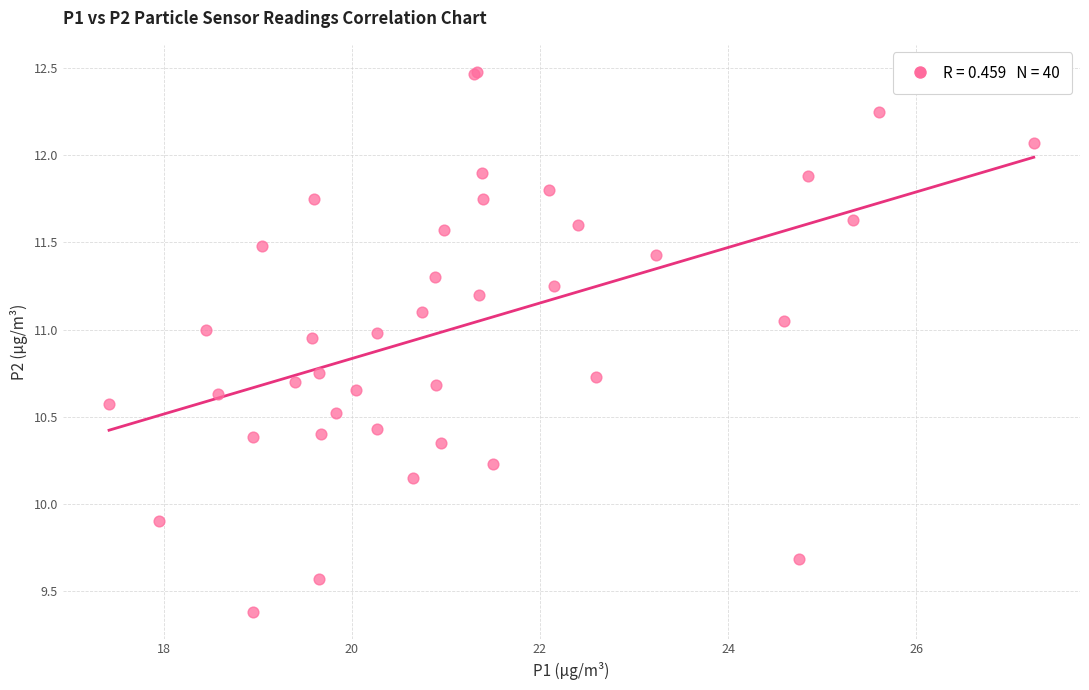

What Y value in the scatter plot is closest to 10?

9.9